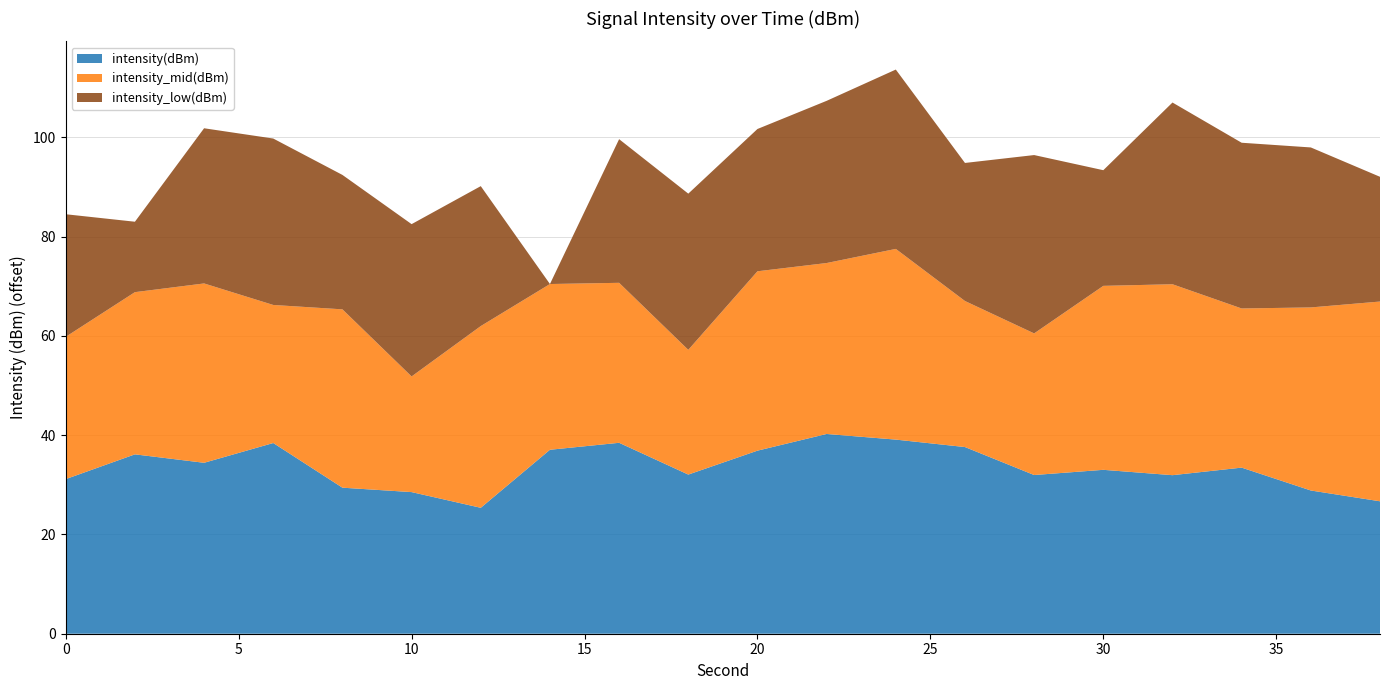

The intensity(dBm) series shows 36.9 at 20. True or false?

True